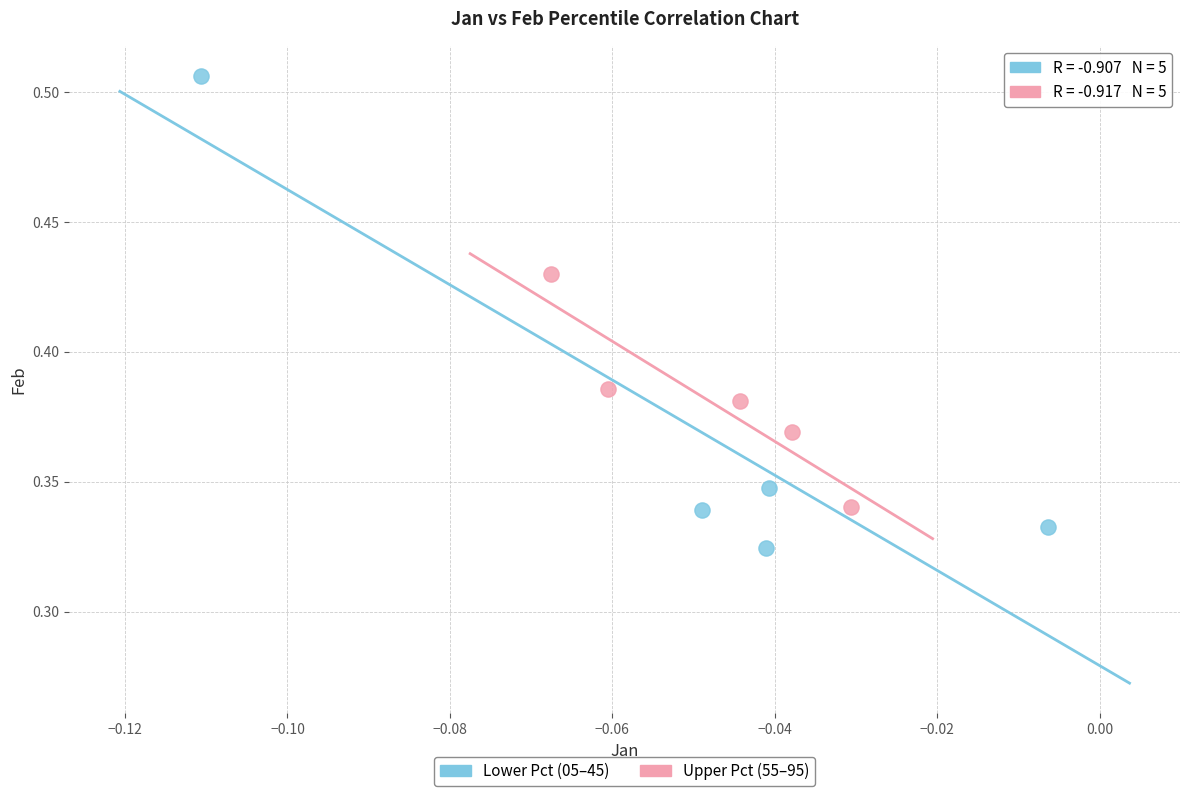

Which series has the largest Y range (max minus min)?

Lower Pct (05–45)